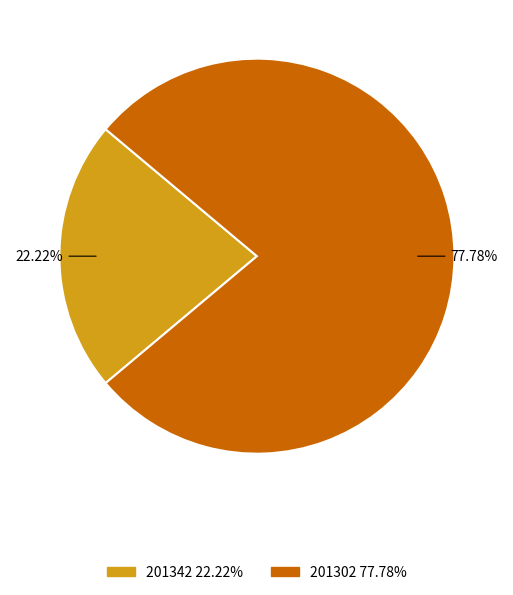

How many segments does this pie chart have?

2